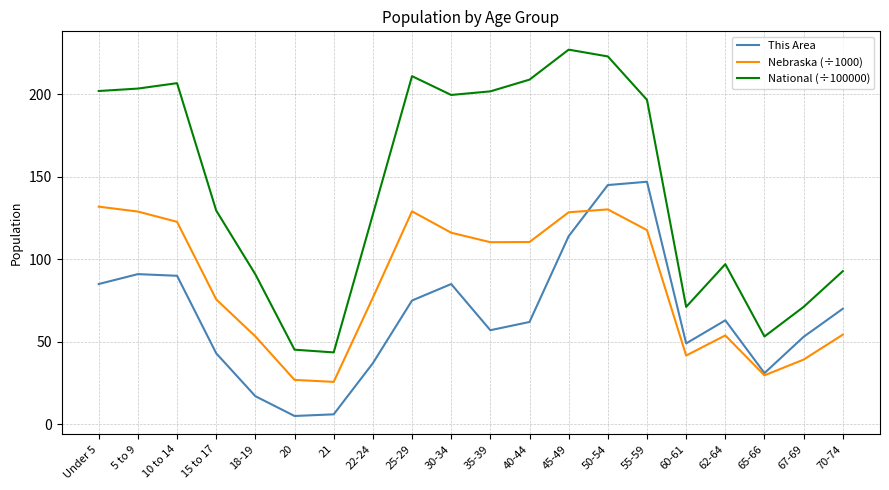

What is the total value across all series at 30-34?

400.7